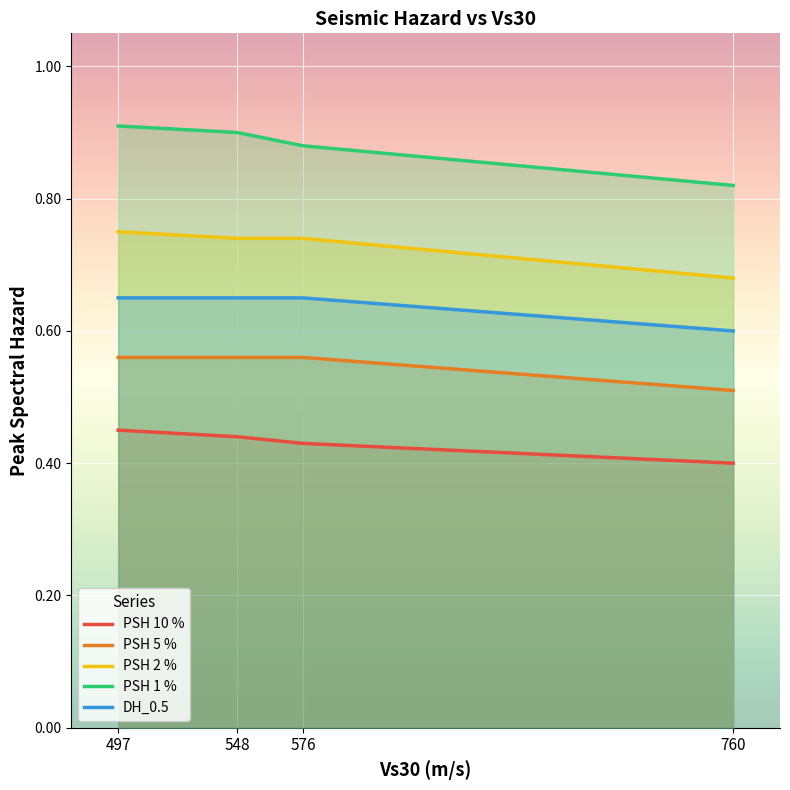

At which category is the sum across all series the highest?

497